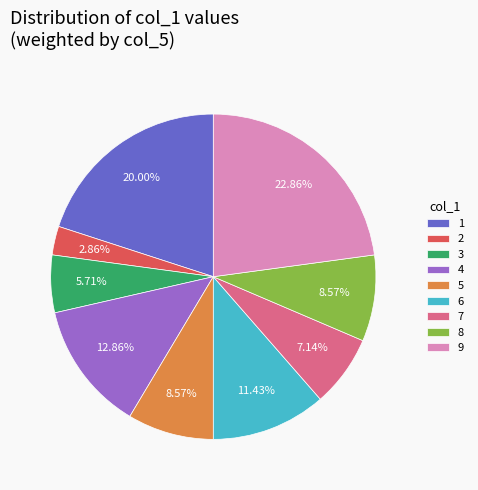

How many segments does this pie chart have?

9